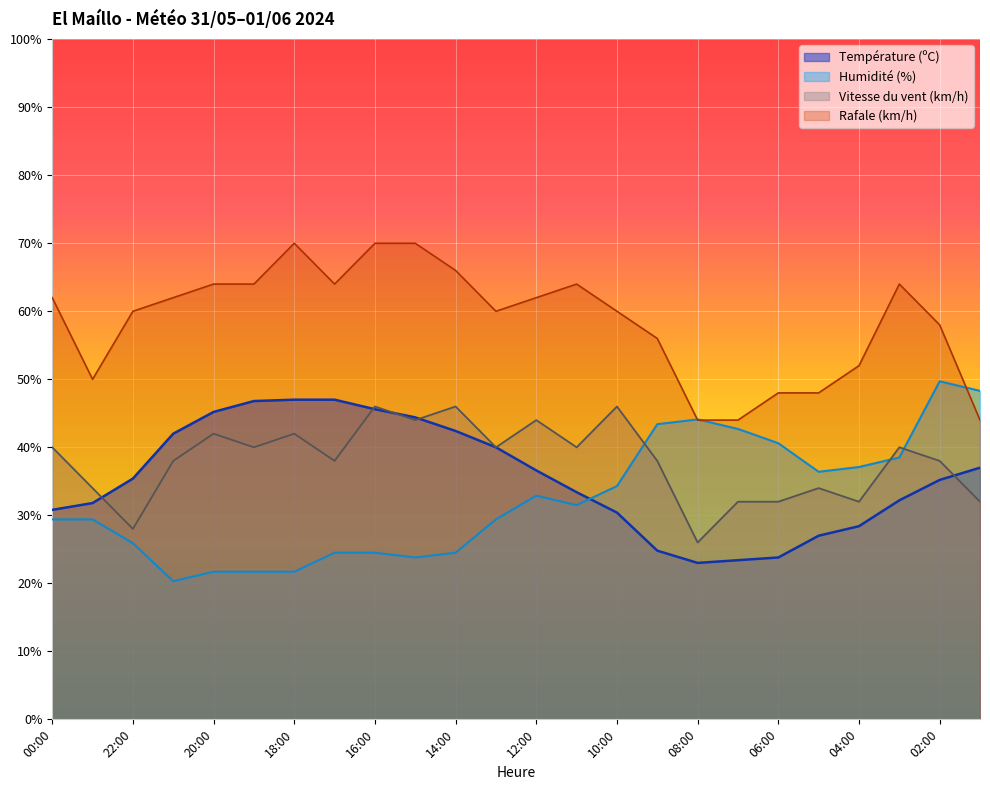

What is the label of the 6th point from the left?

19:00